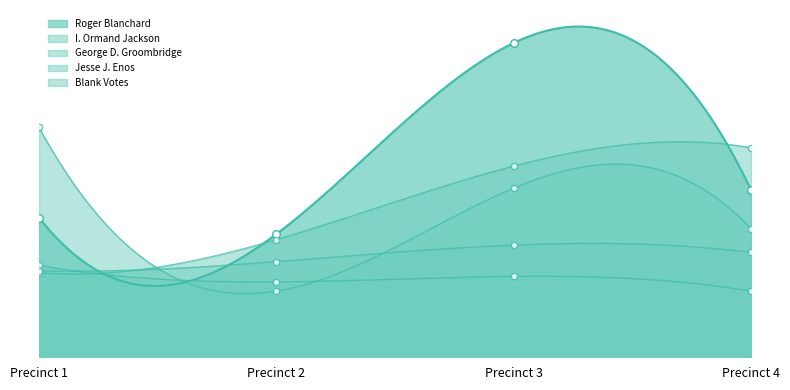

What is the total value across all series at Precinct 4?

368